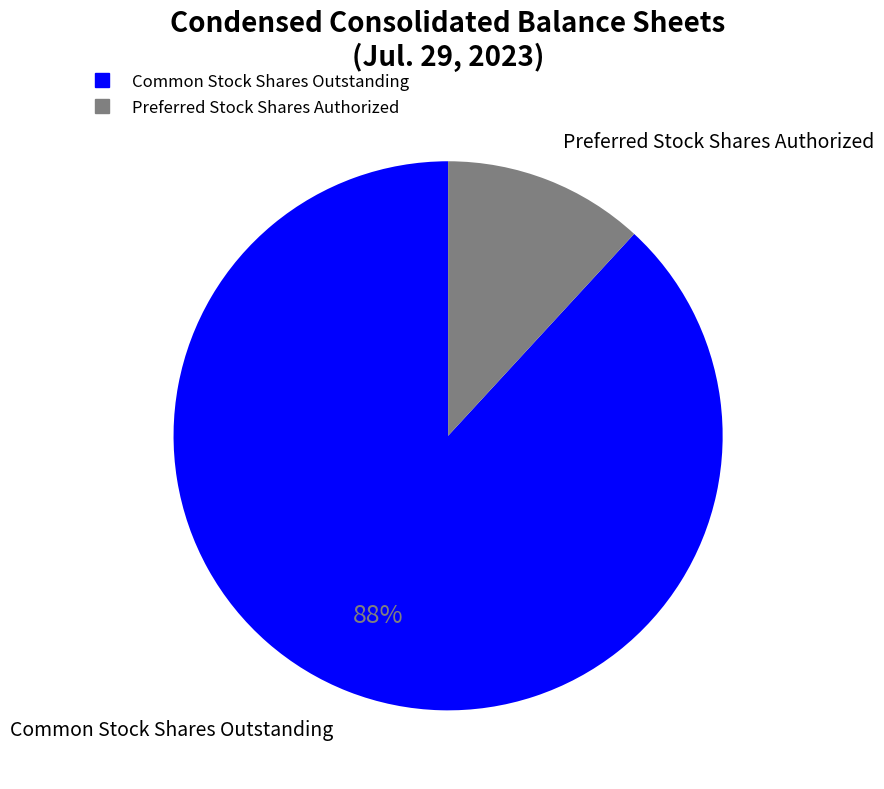

Is there a majority slice in this chart?

Yes